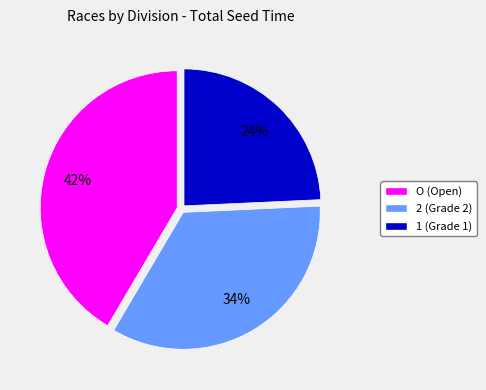

To the nearest percent, what is the difference between the 1 and 2 slice percentages?

10%